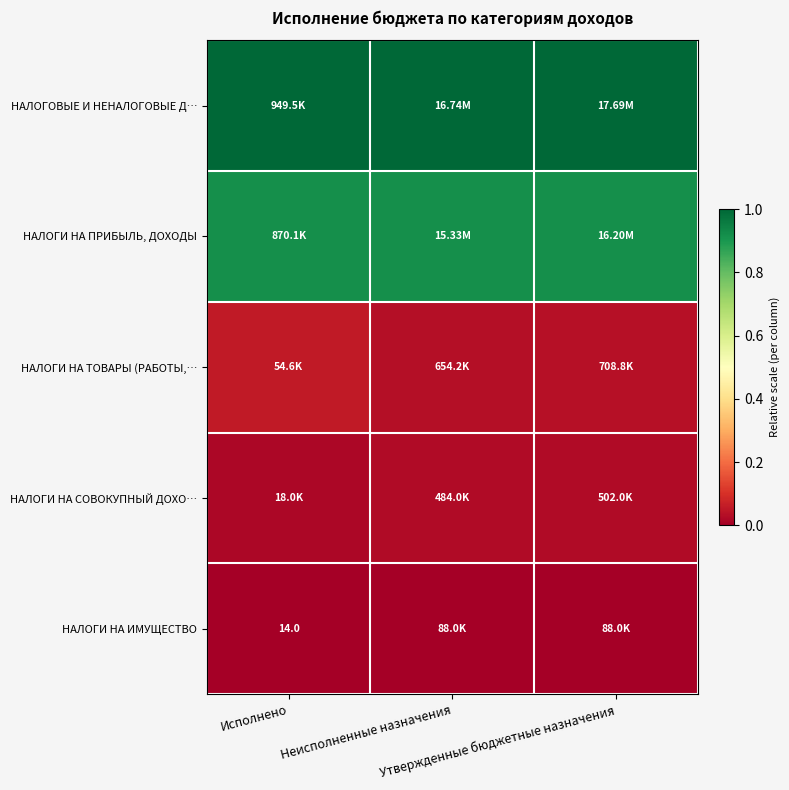

At Неисполненные назначения, list the series in order from largest to smallest.

НАЛОГОВЫЕ И НЕНАЛОГОВЫЕ Д…, НАЛОГИ НА ПРИБЫЛЬ, ДОХОДЫ, НАЛОГИ НА ТОВАРЫ (РАБОТЫ,…, НАЛОГИ НА СОВОКУПНЫЙ ДОХО…, НАЛОГИ НА ИМУЩЕСТВО